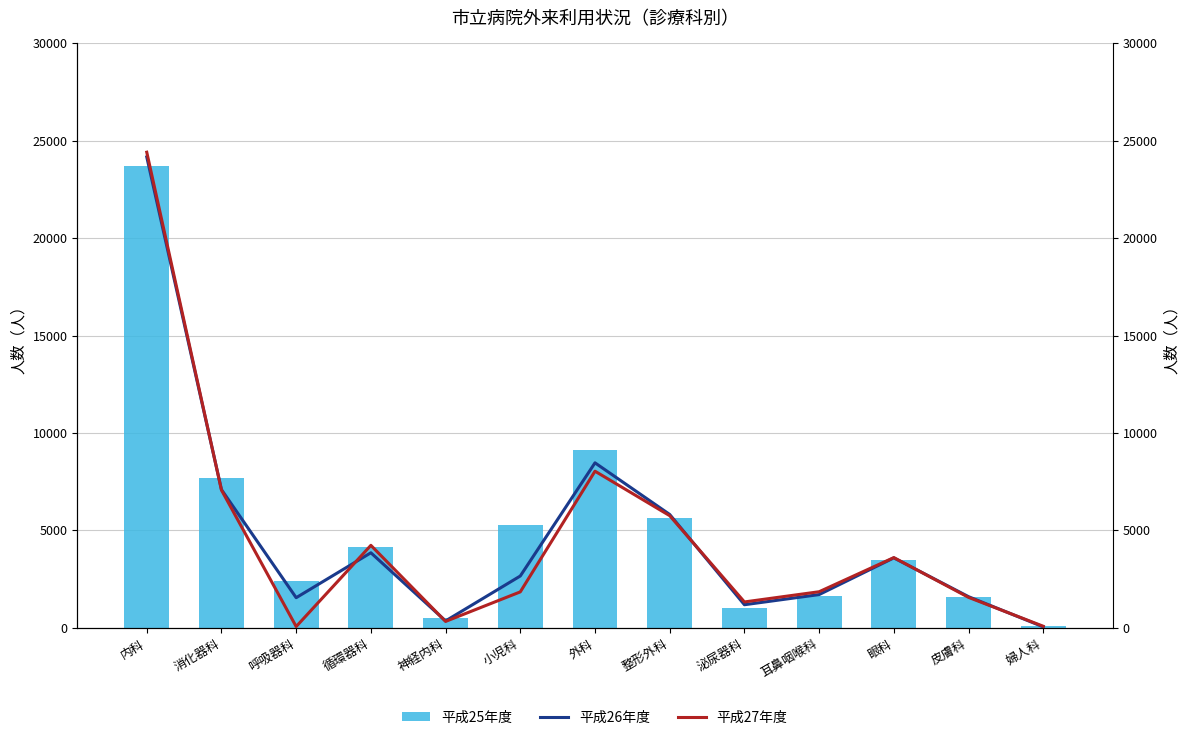

Which series has the largest range (max minus min)?

平成27年度